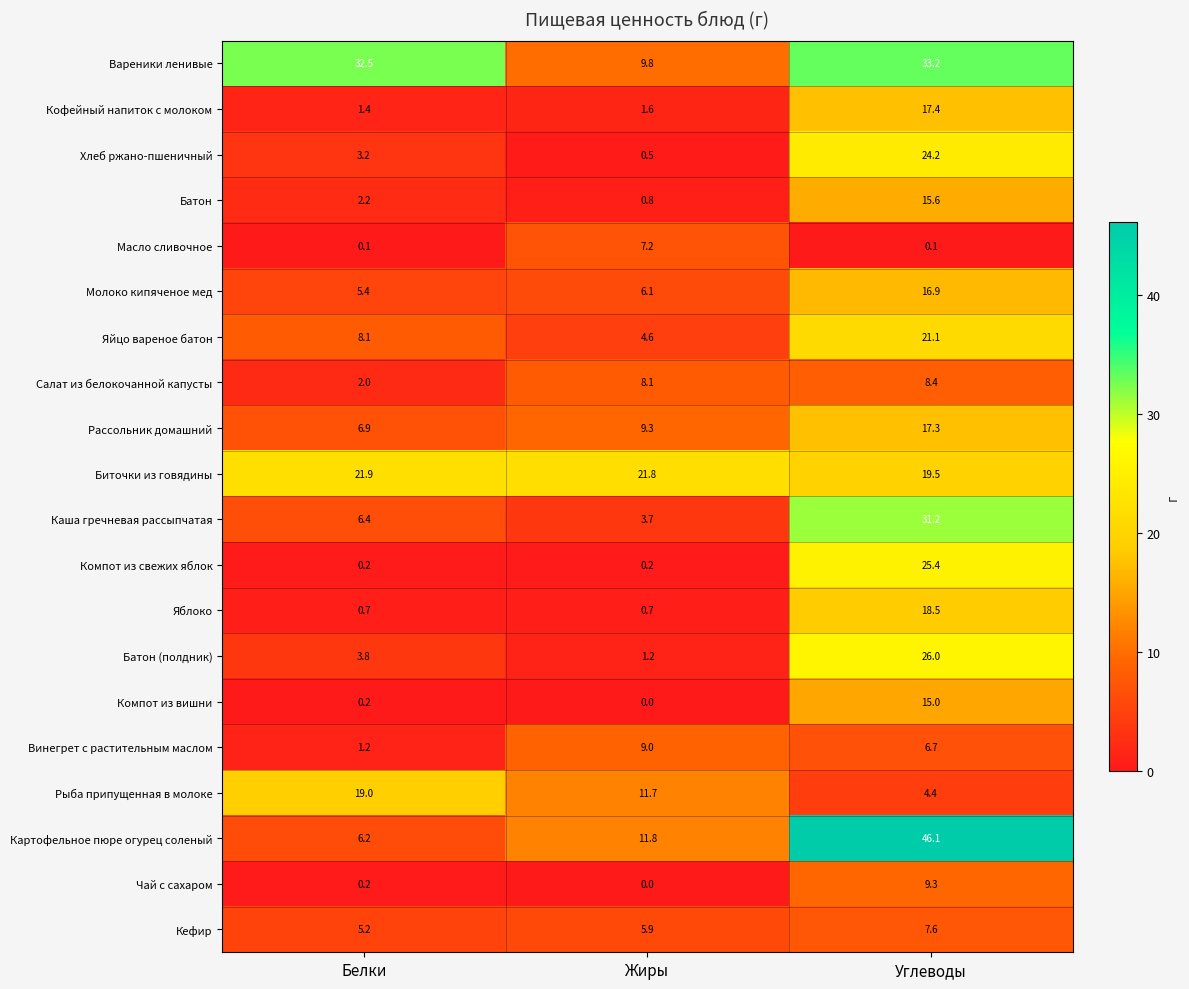

Which series changed the most between Белки and Жиры?

Вареники ленивые